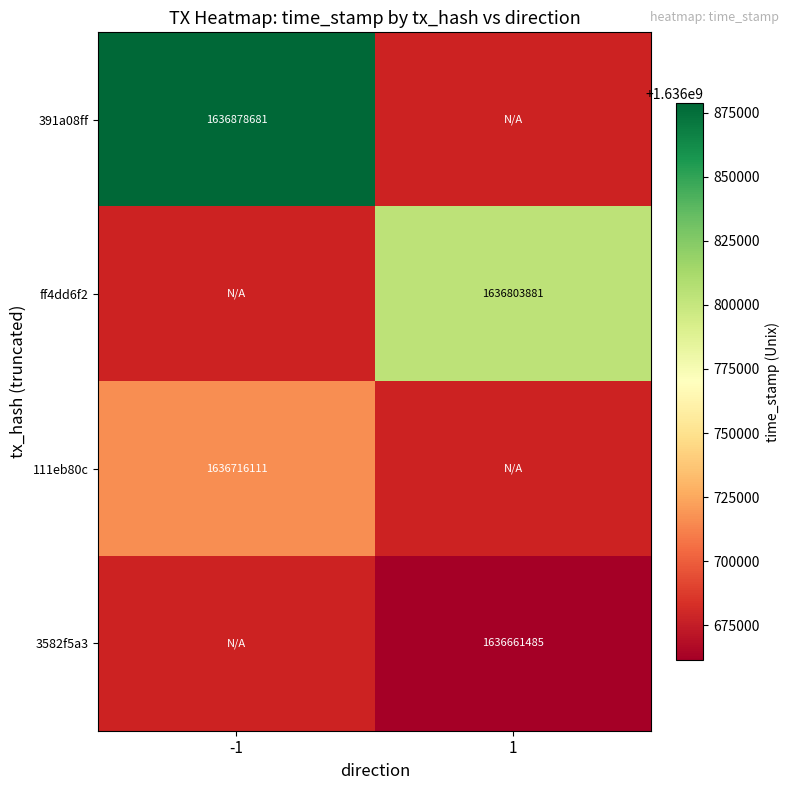

The value of 3582f5a3 at 1 is 2600647097. True or false?

False